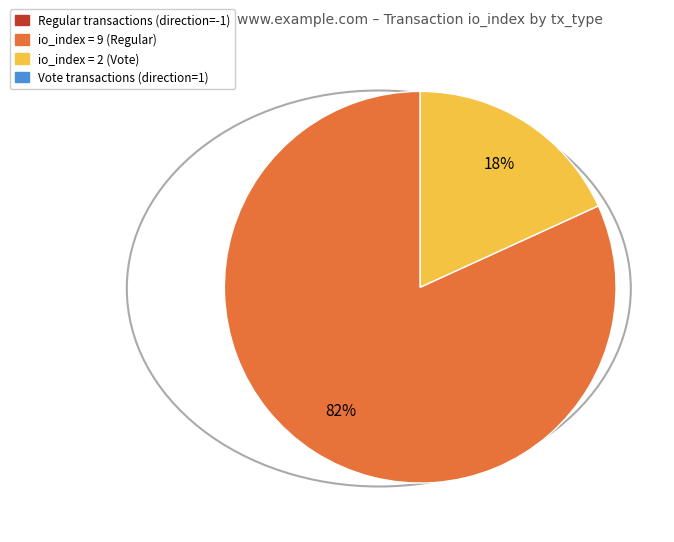

Is there a majority slice in this chart?

Yes